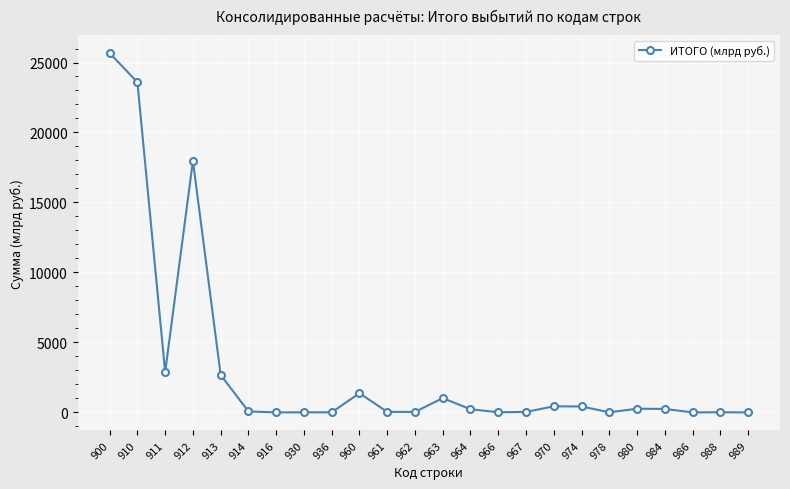

At which category does the data reach its first local peak?

912